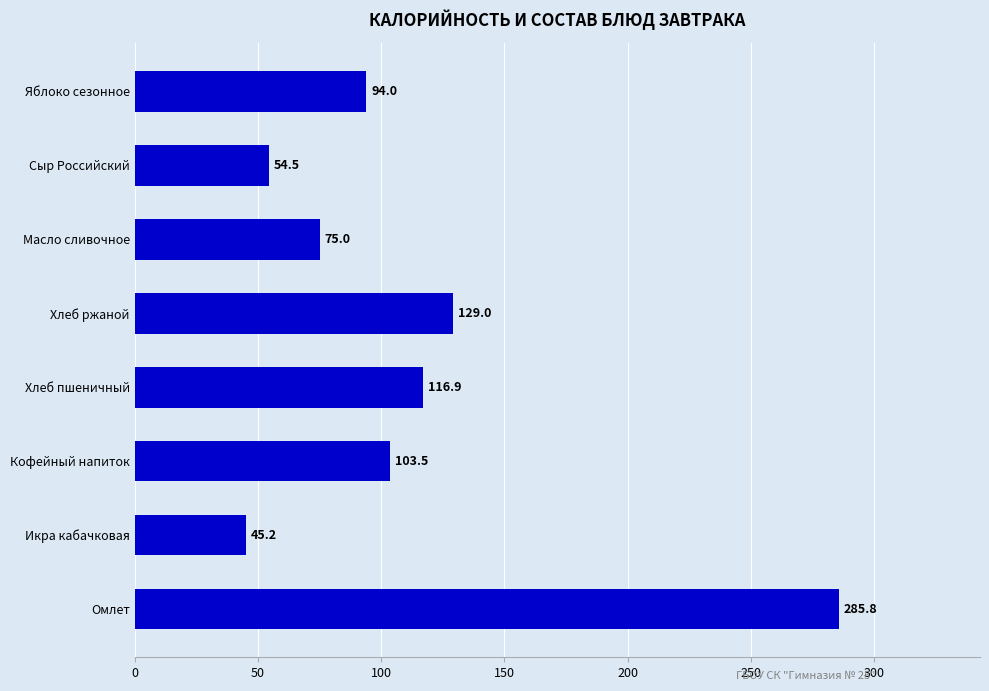

Reading bottom to top, transcribe all the data shown in this chart.

285.8	45.2	103.5	116.9	129.0	75.0	54.5	94.0